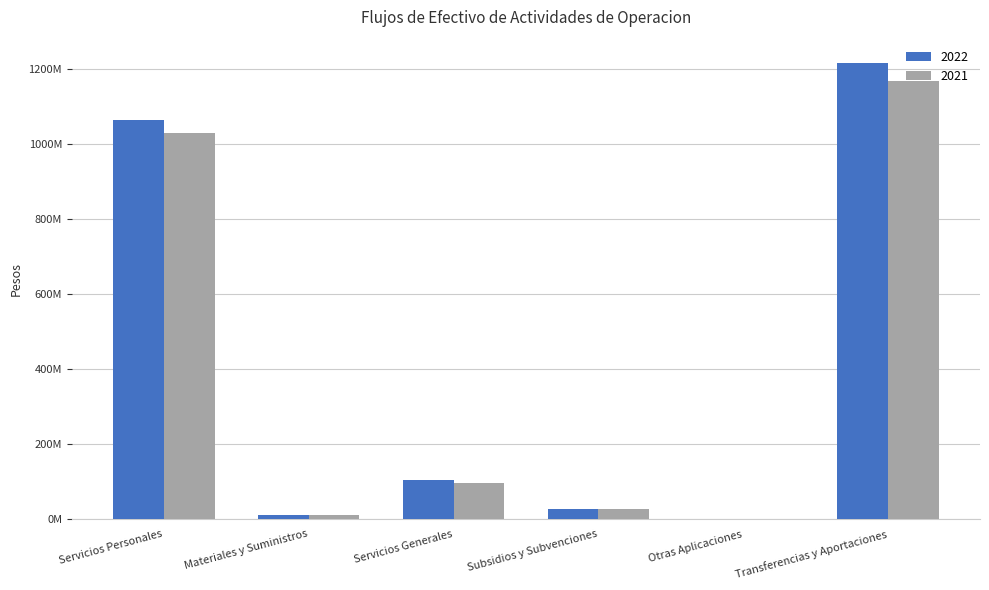

What are all the series names shown in the legend?

2022, 2021